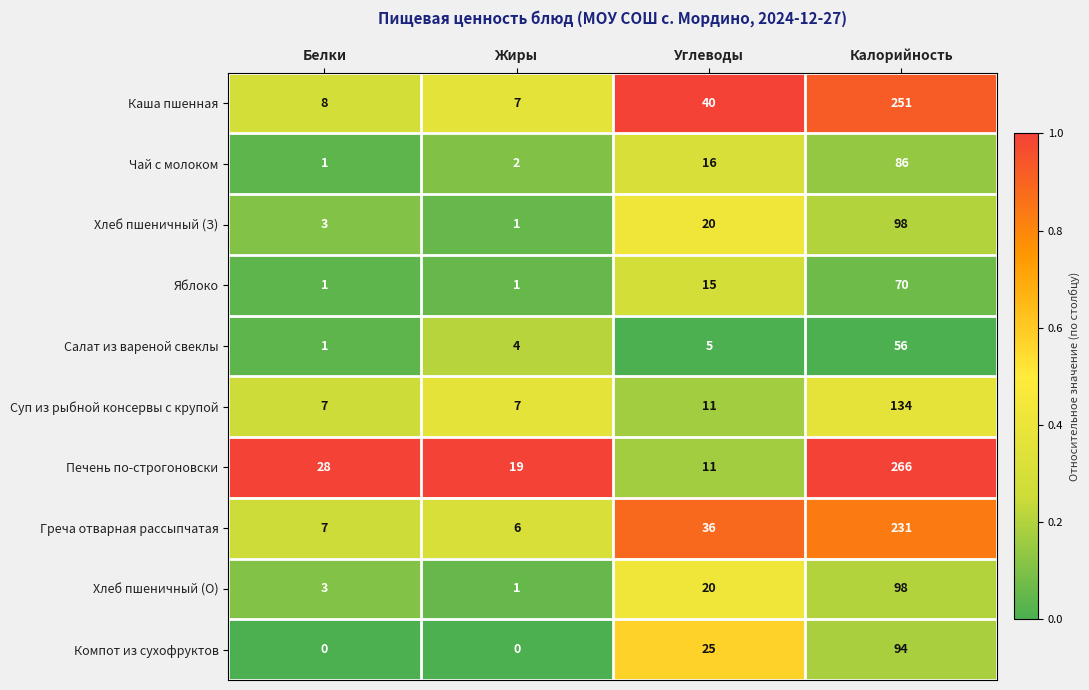

What is the difference between the maximum and minimum values in the Суп из рыбной консервы с крупой series?

127